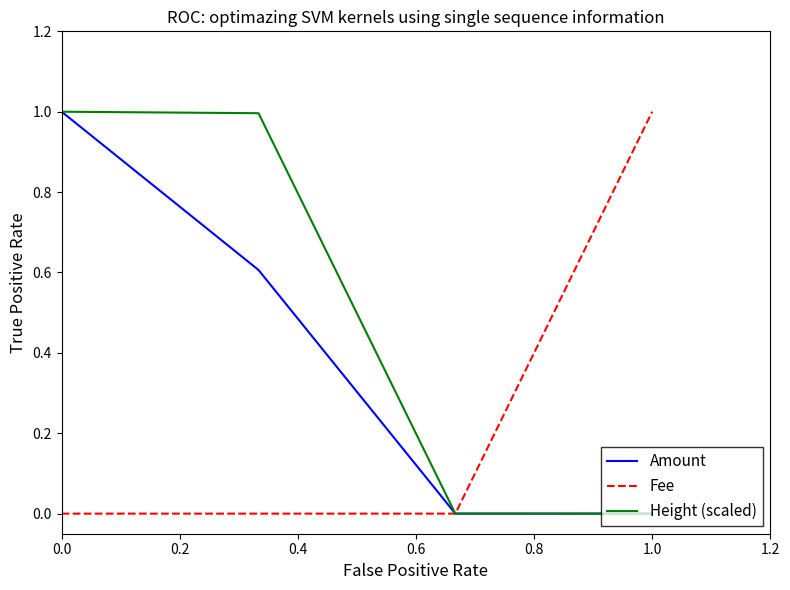

What is the maximum value shown in the chart?

1.0